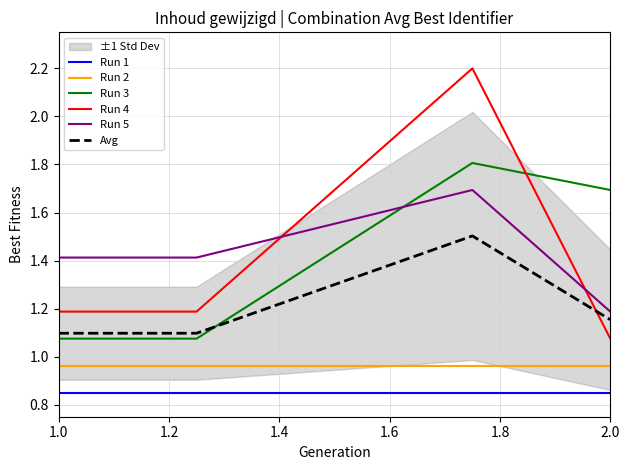

Does the chart have visible grid lines?

Yes